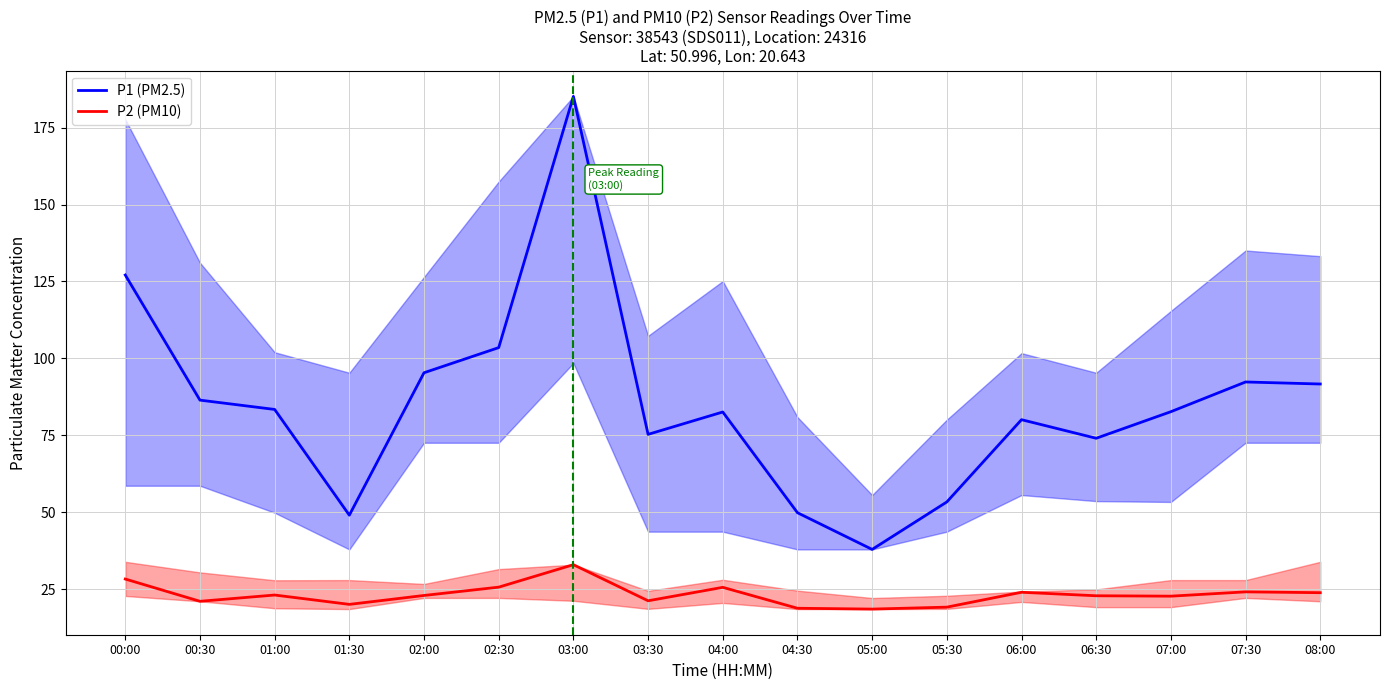

Read the P1 (PM2.5) value at 04:30.

49.8